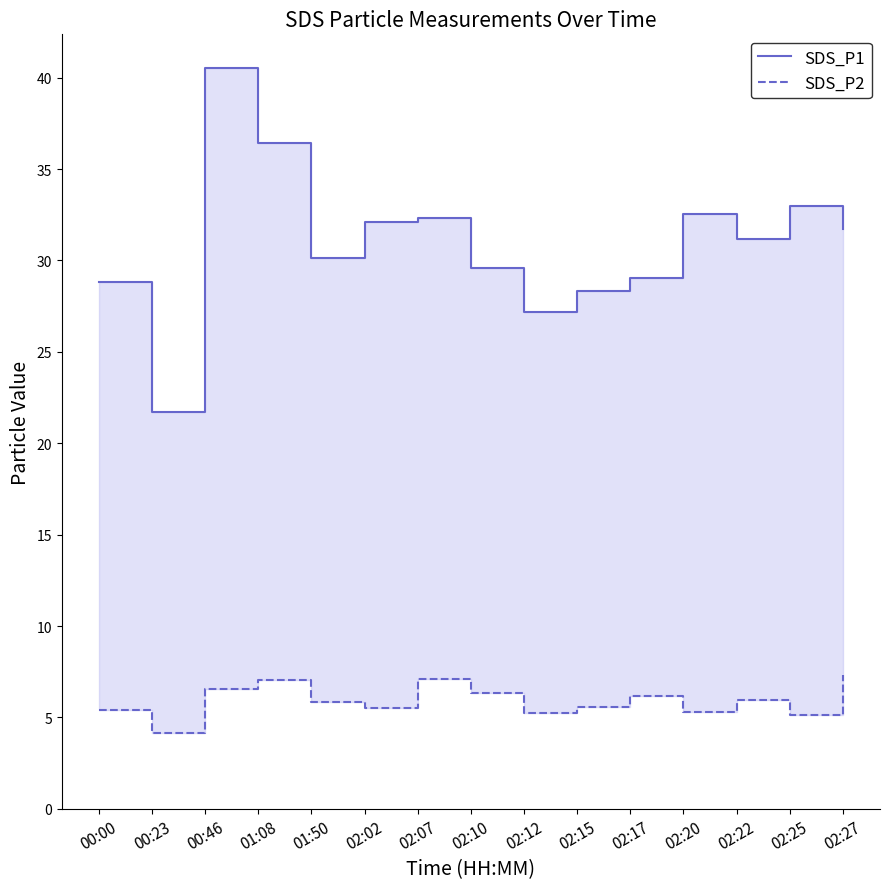

True or false: SDS_P2 and SDS_P1 intersect in this chart.

False